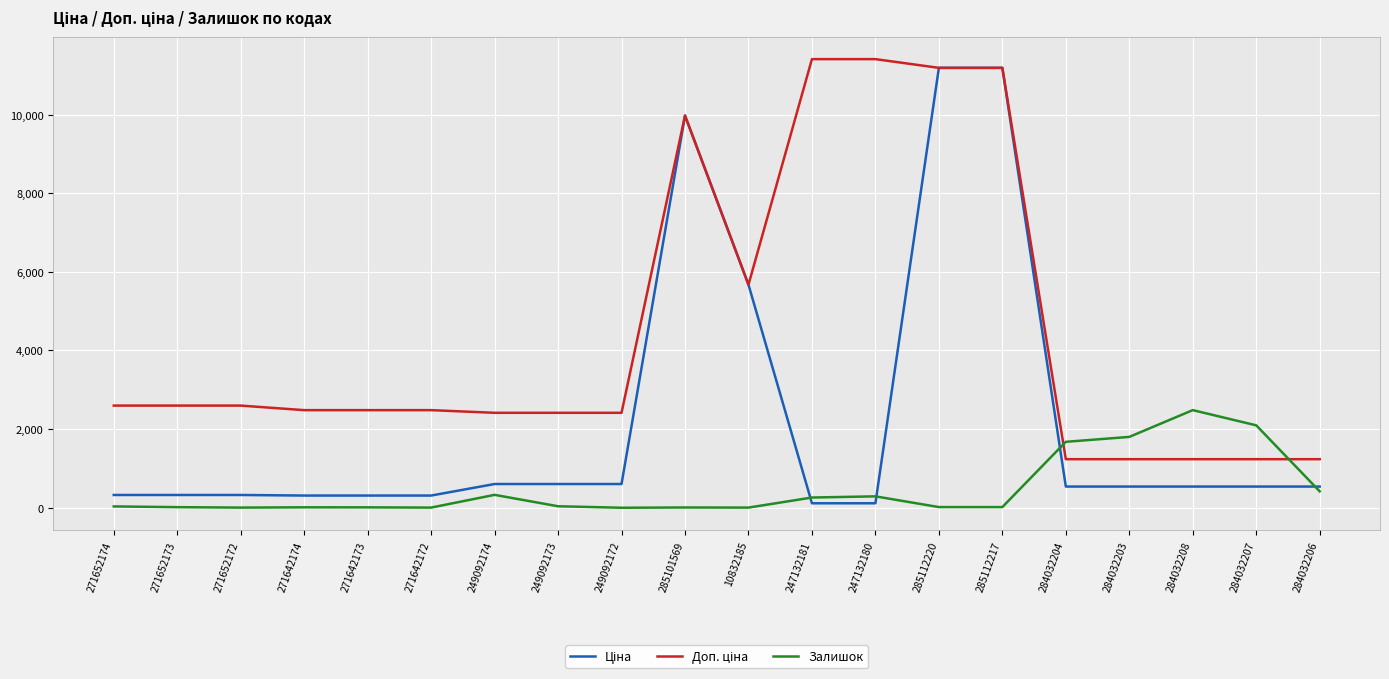

What position from the right is 284032204?

5